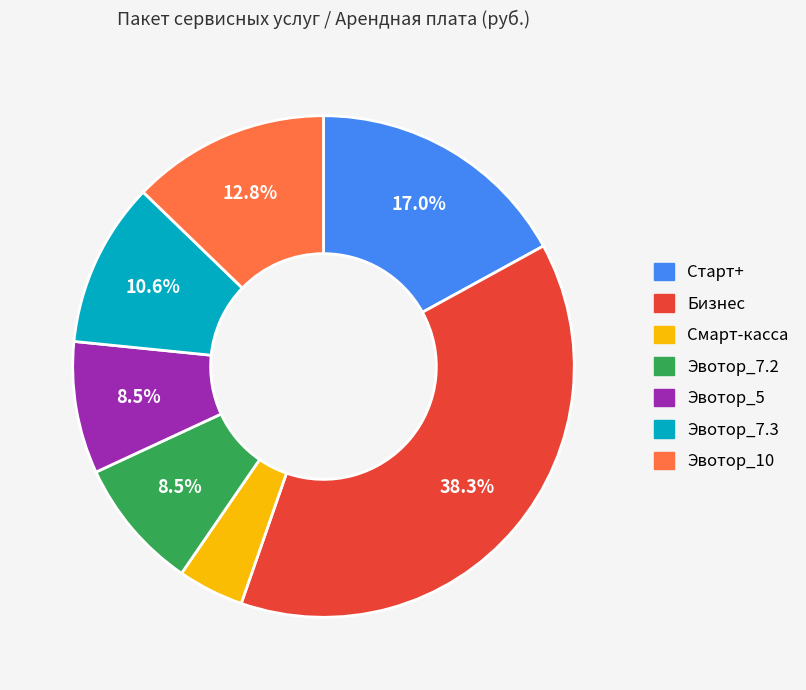

What is the ratio of the value at Эвотор_10 to the value at Эвотор_7.3?

1.2